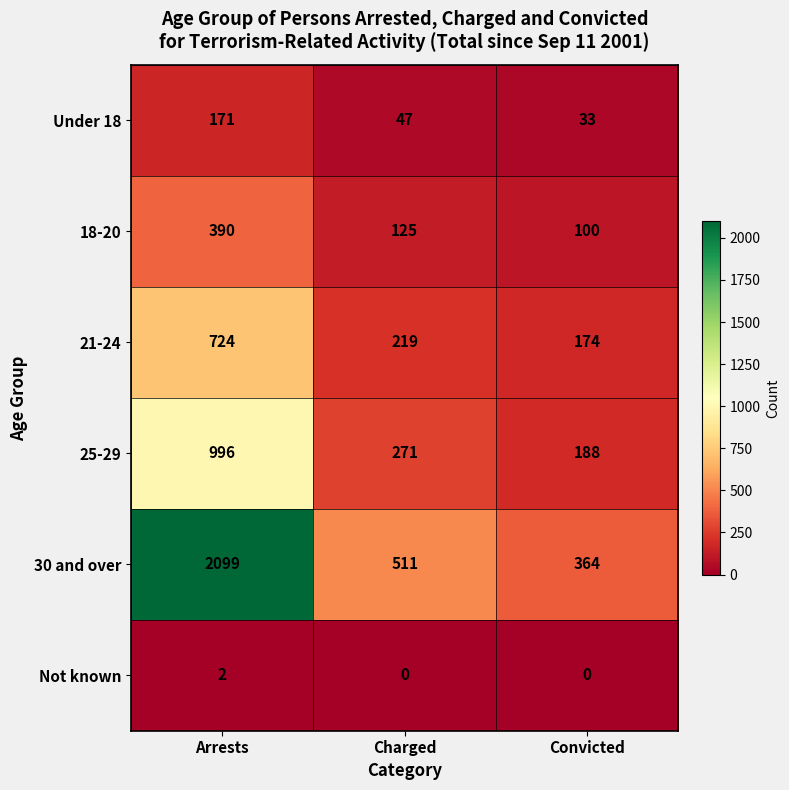

Which series has the largest range (max minus min)?

30 and over